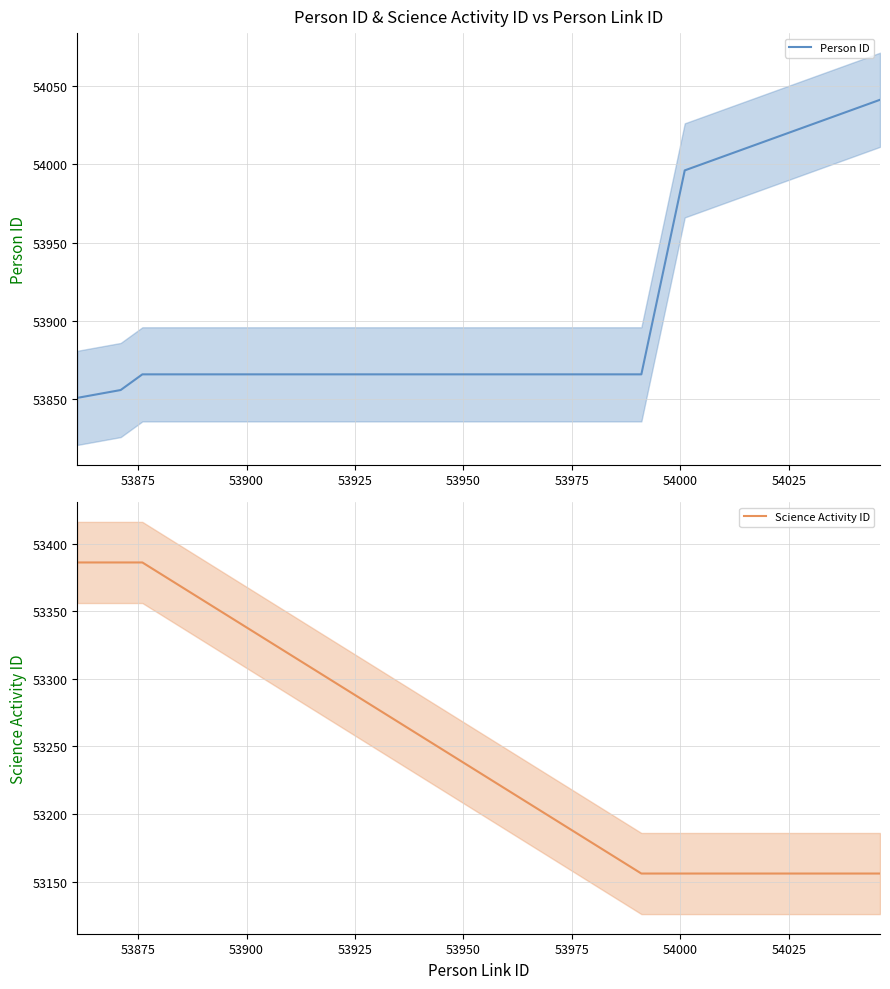

What is the maximum value for Person ID?

54041